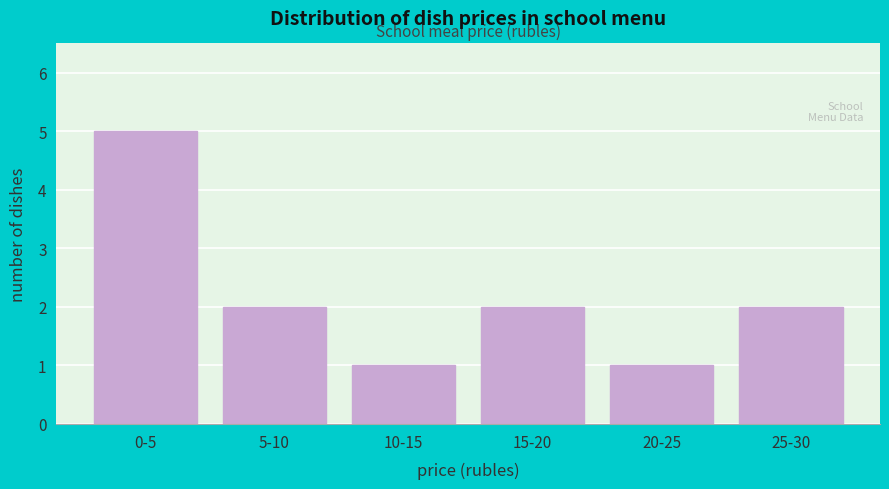

Reading left to right, what are all the values shown in this chart?

0-5=5	5-10=2	10-15=1	15-20=2	20-25=1	25-30=2